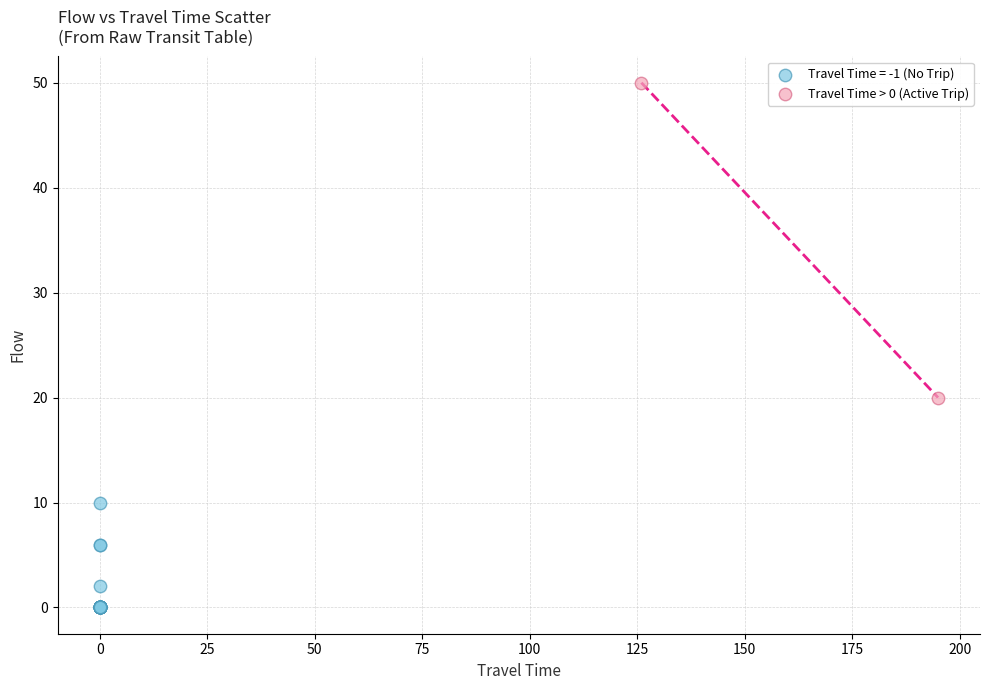

What are all the series names shown in the legend?

Travel Time = -1 (No Trip), Travel Time > 0 (Active Trip)